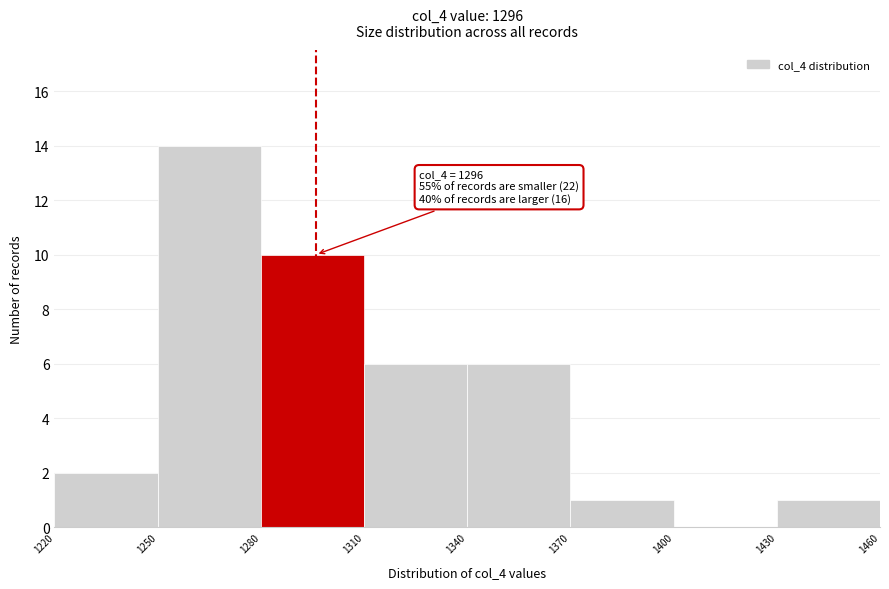

Which range on the x-axis has the tallest bar?

1250 to 1280